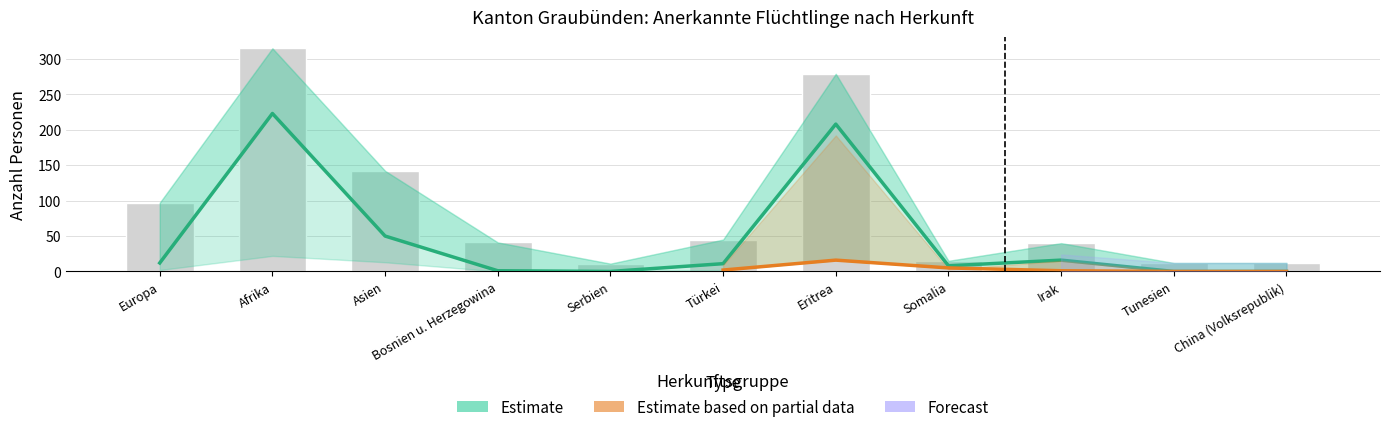

How many groups of bars are there?

11